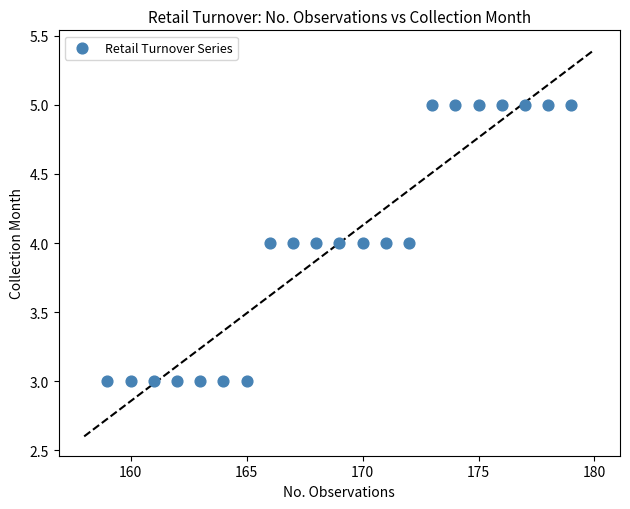

What is the range of X values (max minus min)?

20